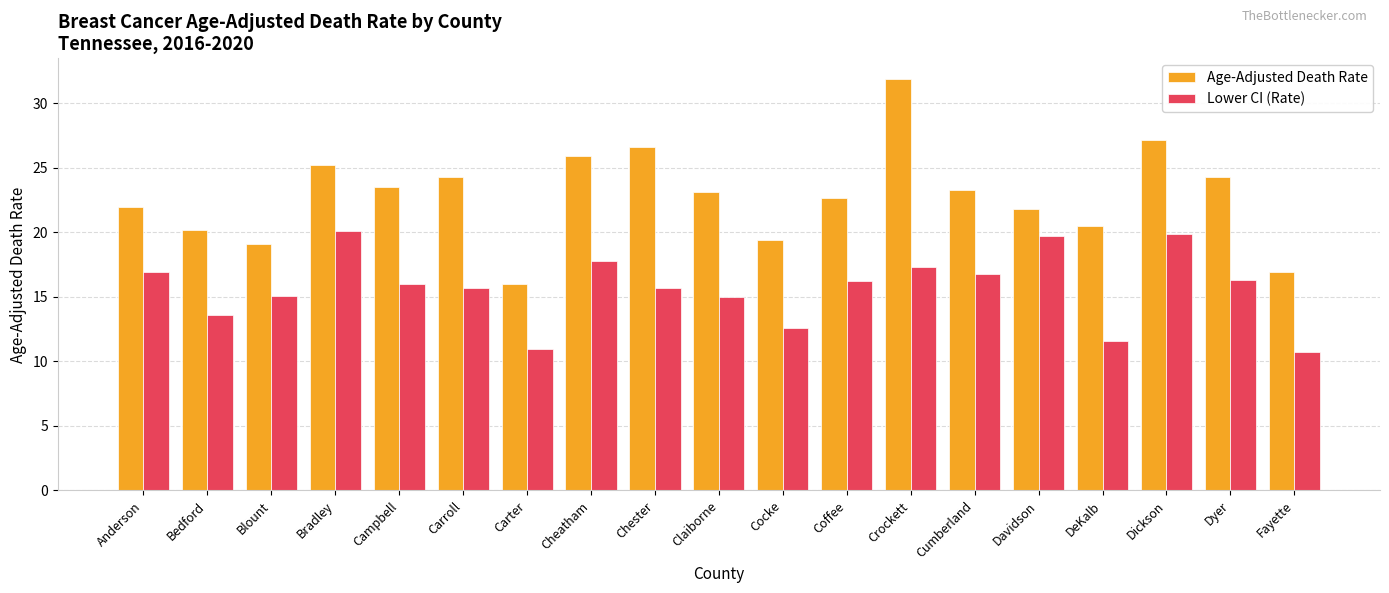

How many values in the Lower CI (Rate) series are below 16?

9